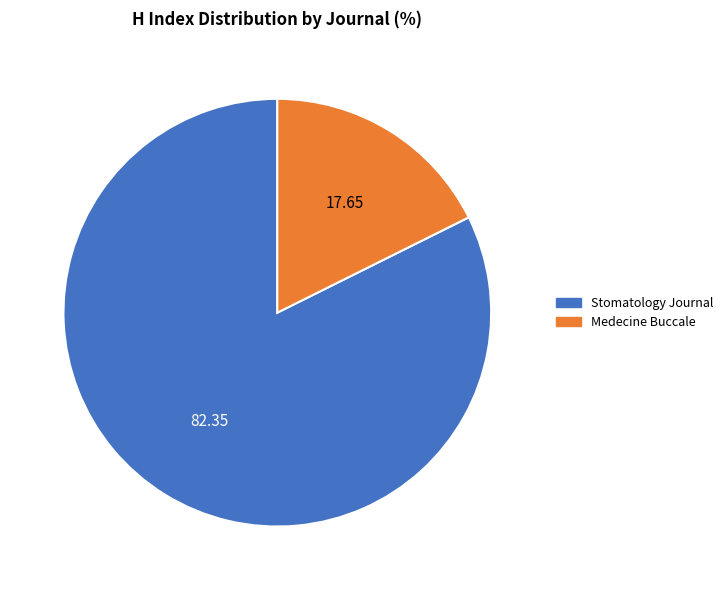

Rank the categories by value from highest to lowest.

Stomatology Journal, Medecine Buccale